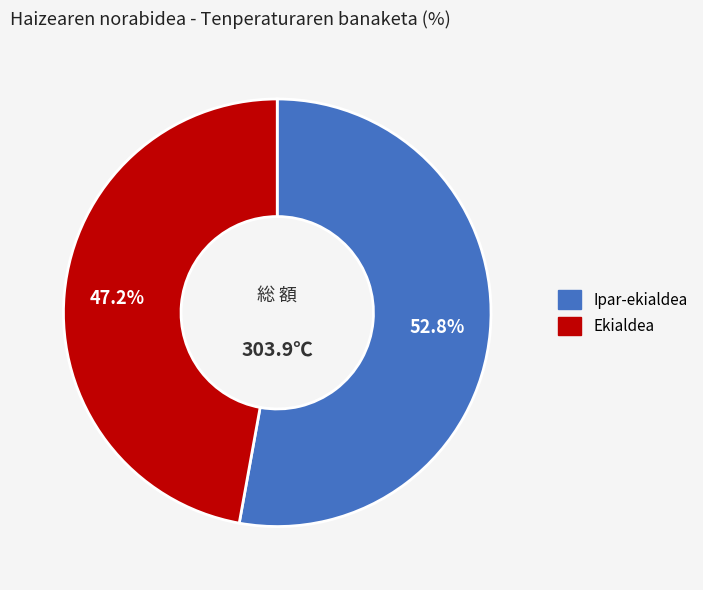

Rank the categories by value from highest to lowest.

Ipar-ekialdea, Ekialdea